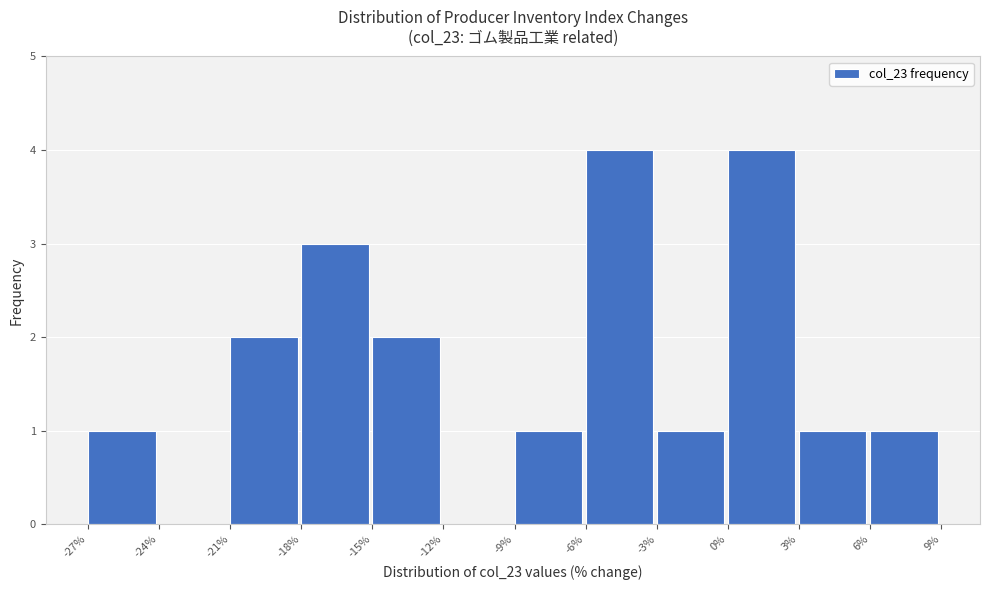

Reading left to right, list every bar in this chart as the range it spans on the x-axis followed by its height. The values are not printed on the chart, so give them approximately, as read against the axis.

-27% to -24%: 1
-24% to -21%: 0
-21% to -18%: 2
-18% to -15%: 3
-15% to -12%: 2
-12% to -9%: 0
-9% to -6%: 1
-6% to -3%: 4
-3% to 0%: 1
0% to 3%: 4
3% to 6%: 1
6% to 9%: 1